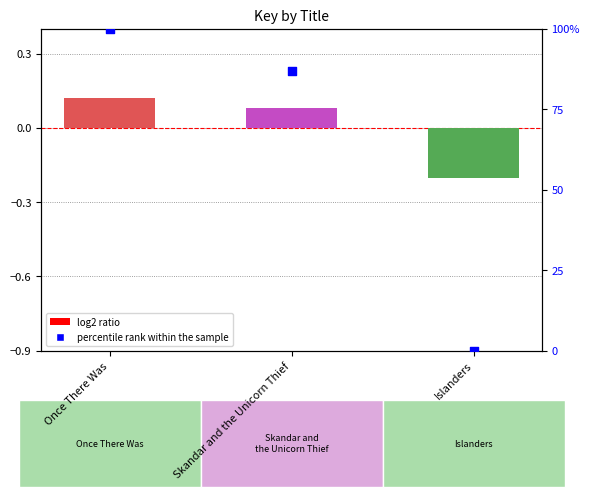

What is the change in value from Once There Was to Skandar and the Unicorn Thief?

-13.2